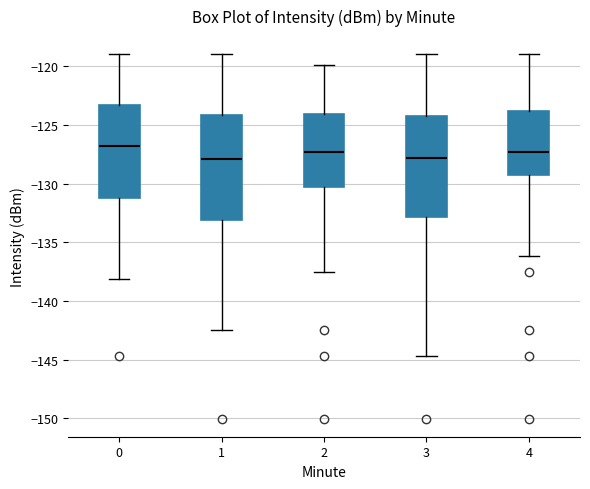

Where does the lower whisker of the box at x = 2 end on the y-axis? The values are not printed on the chart, so give them approximately, as read against the axis.

-137.5